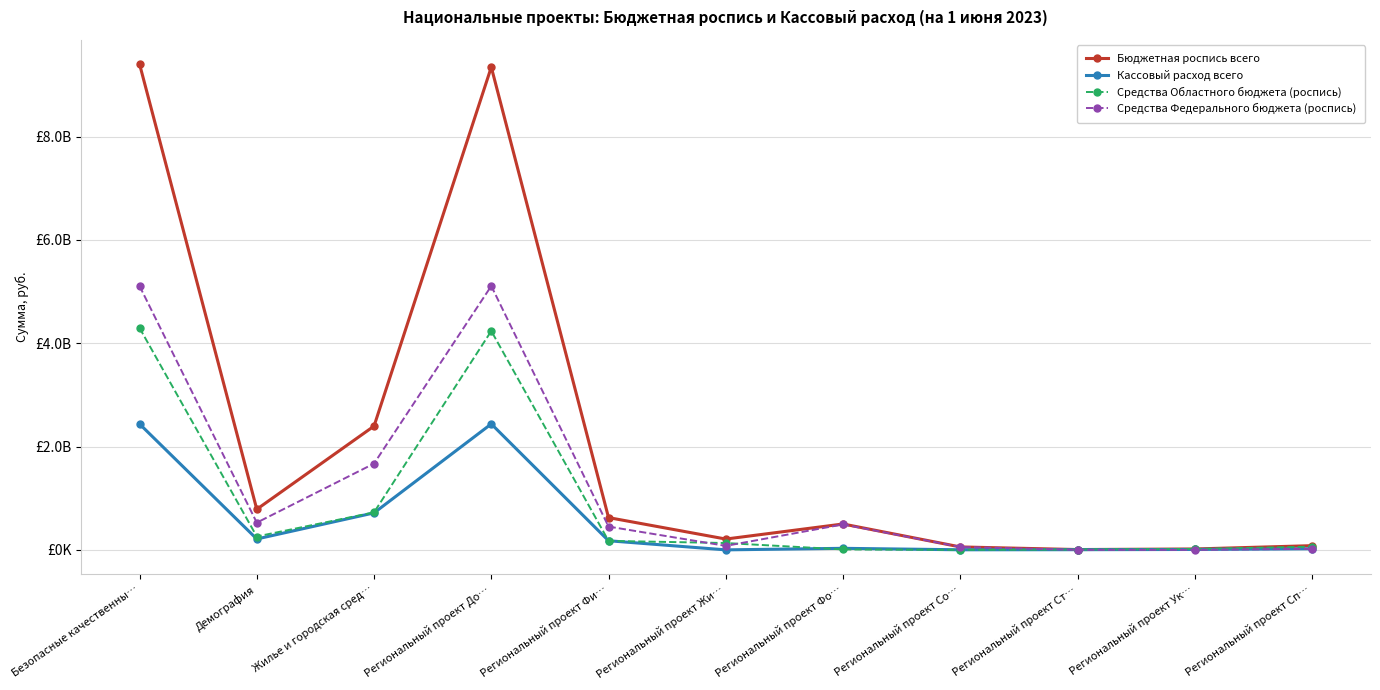

What are all the series names shown in the legend?

Бюджетная роспись всего, Кассовый расход всего, Средства Областного бюджета (роспись), Средства Федерального бюджета (роспись)